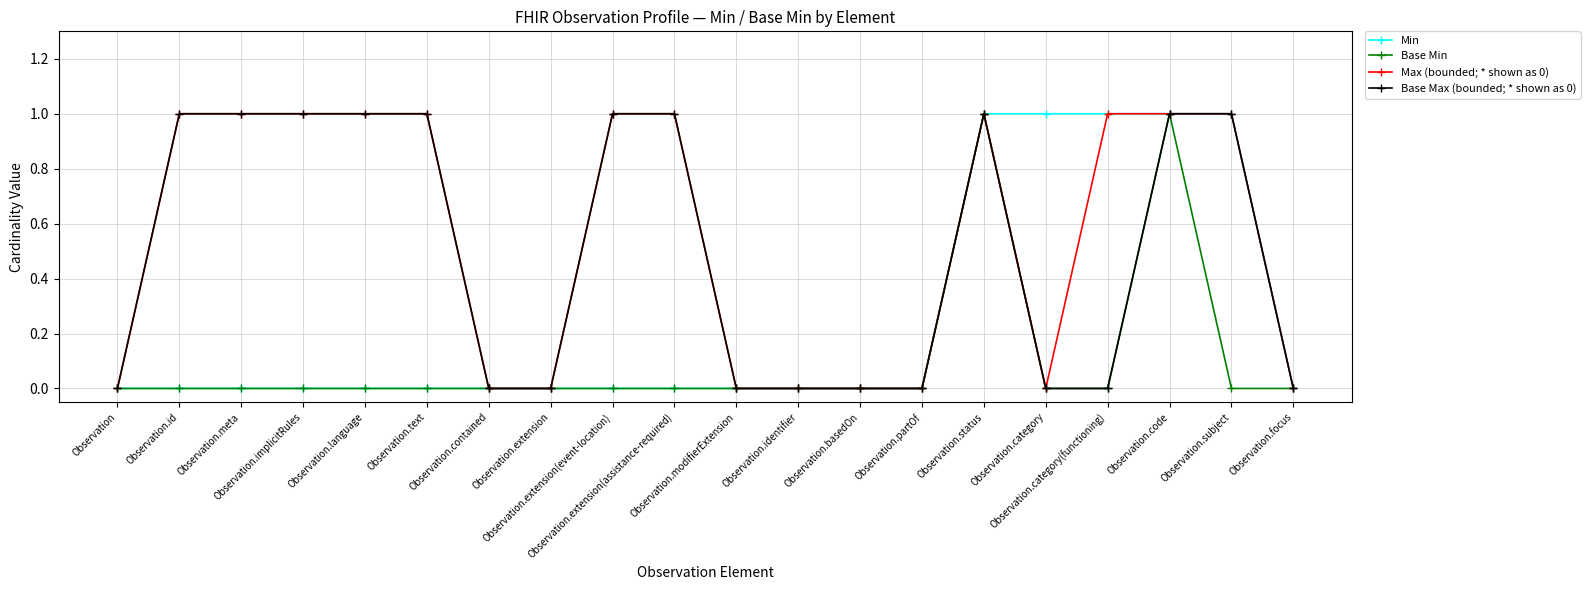

At how many categories does at least one series exceed 0?

12